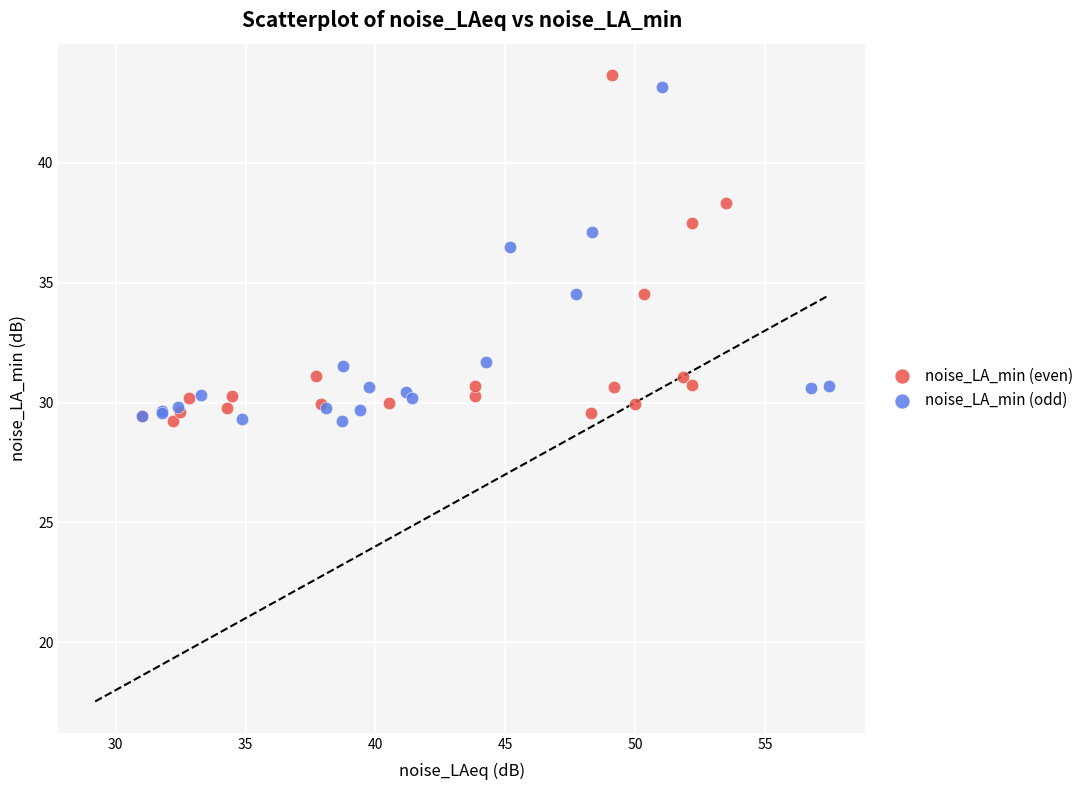

Which series contains the highest Y value?

noise_LA_min (even)